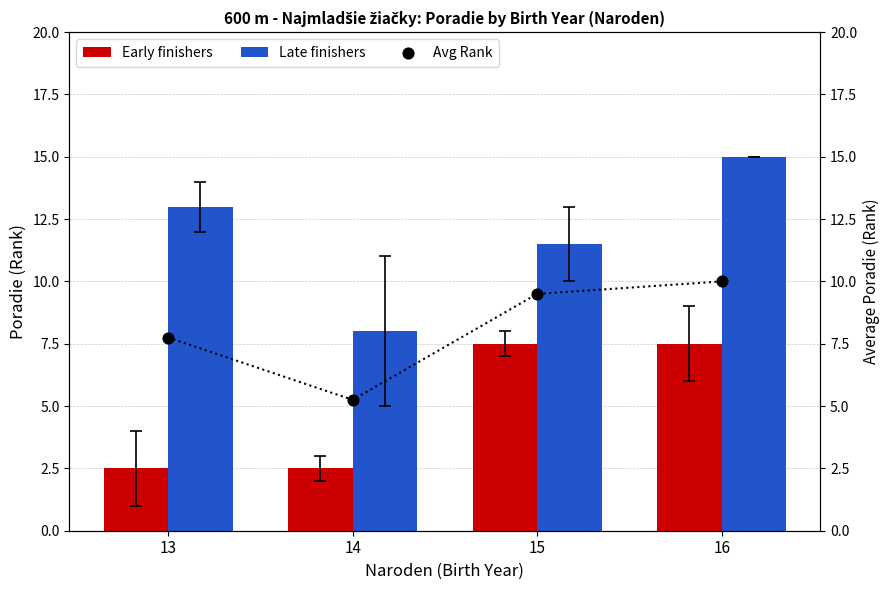

At which category is the sum across all series the highest?

16